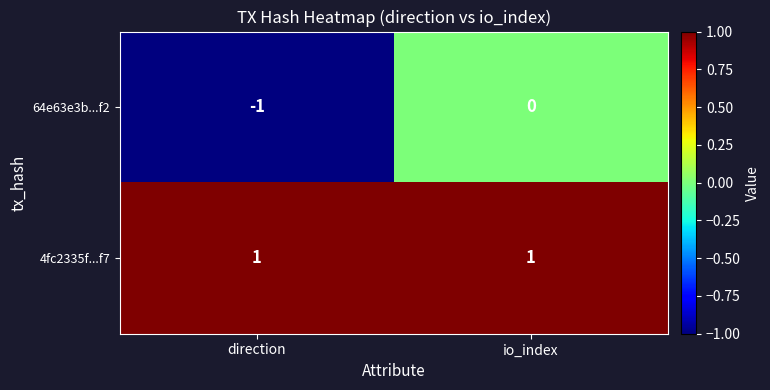

What is the spread (max minus min) of values at io_index?

1